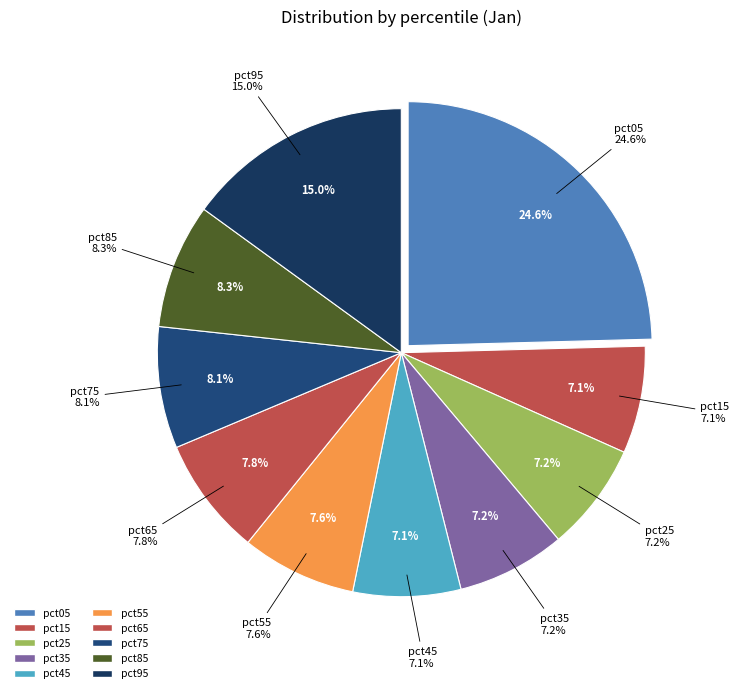

Is pct45 the majority of the pie?

No